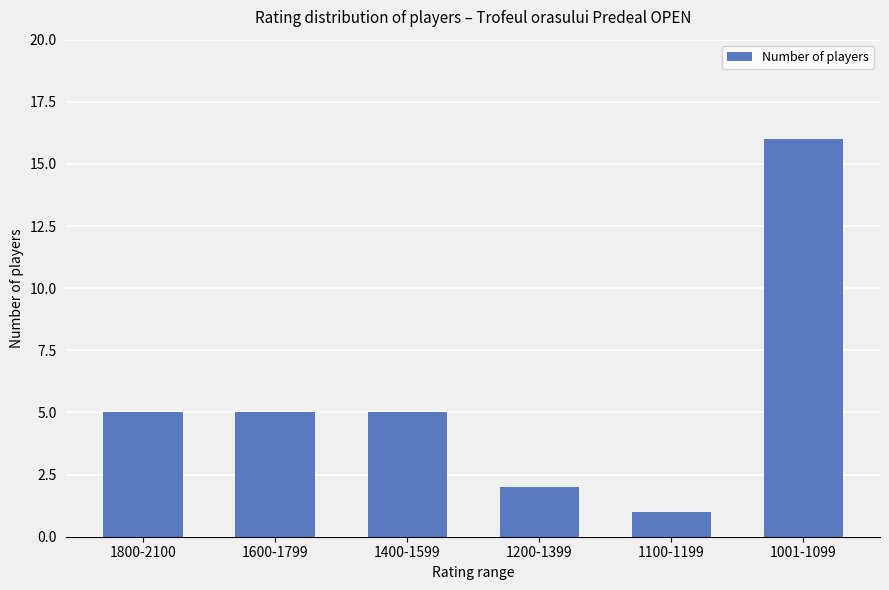

What is the change in value from 1400-1599 to 1200-1399?

-3